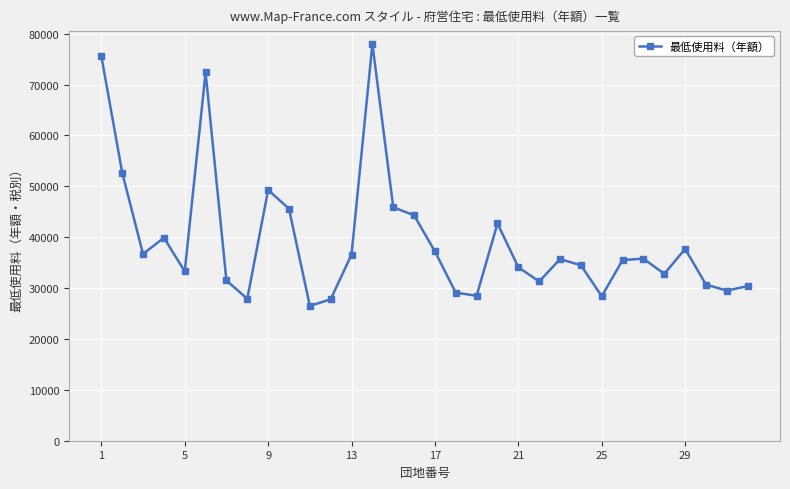

True or false: the data has more than 2 interior local peaks.

True